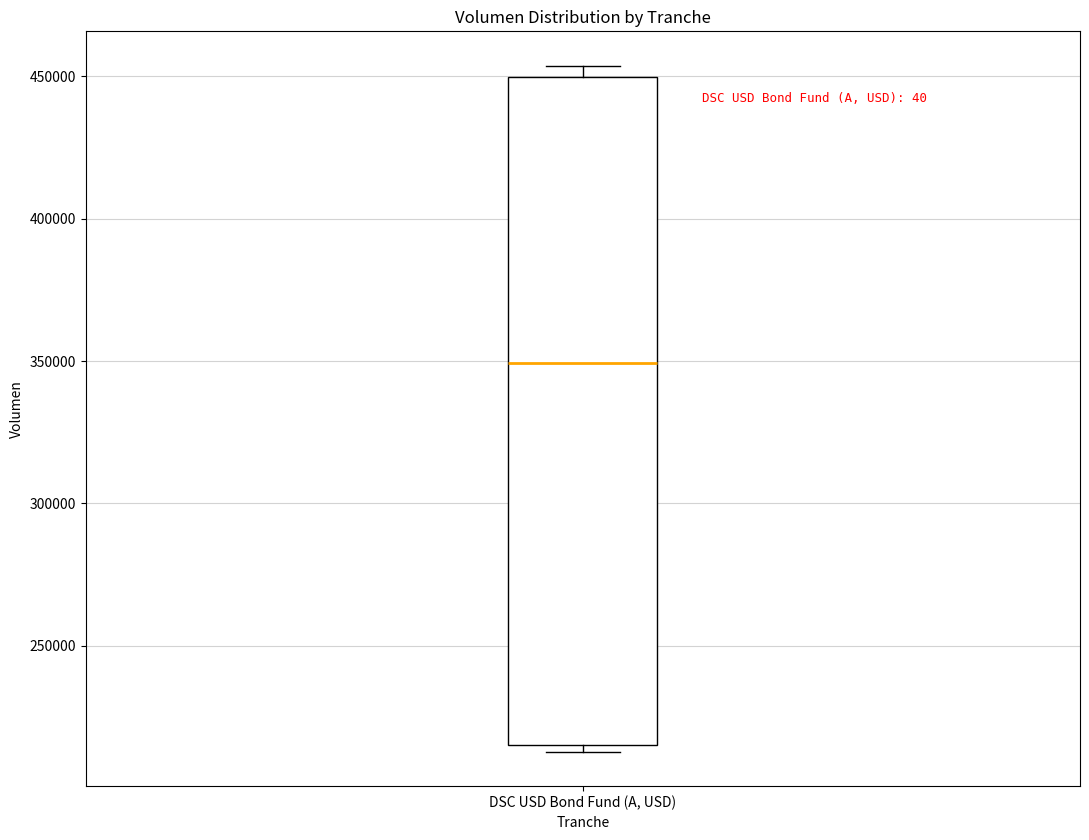

Transcribe this box plot: give where the median line is, the range the box spans, and where the two whiskers end, as read against the y-axis. The values are not printed on the chart, so give them approximately, as read against the axis.

median 350000, box 215000 to 450000, whiskers 215000 (just below the box's lower edge) to 455000